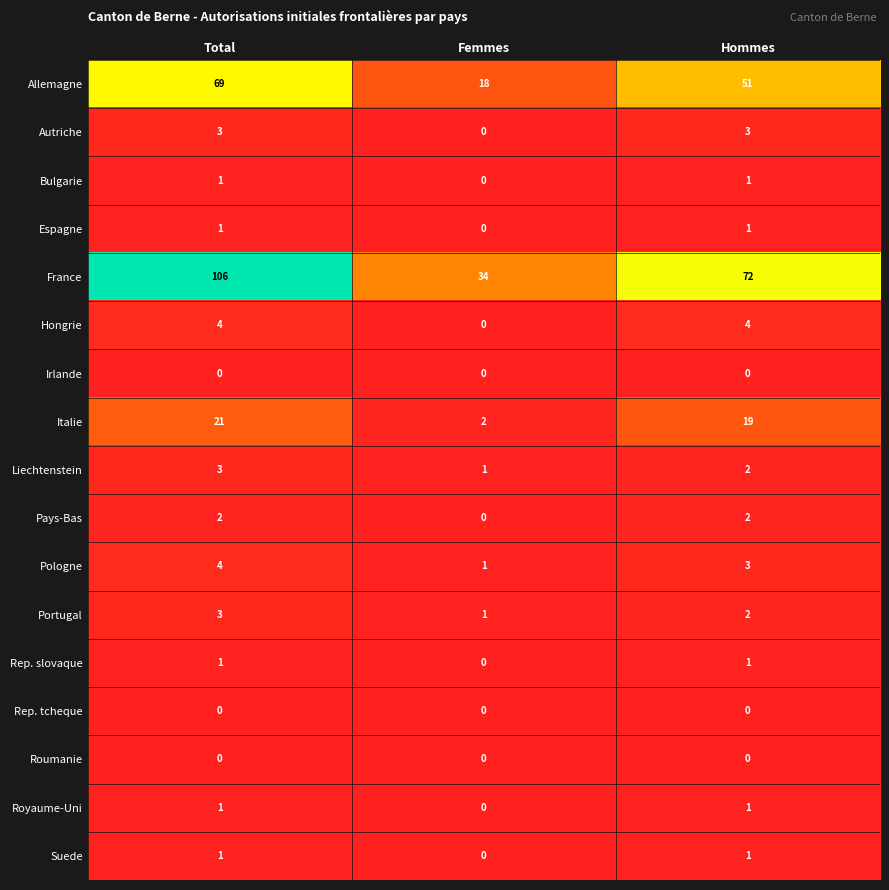

Is it true that Autriche equals 4 at Hommes?

False